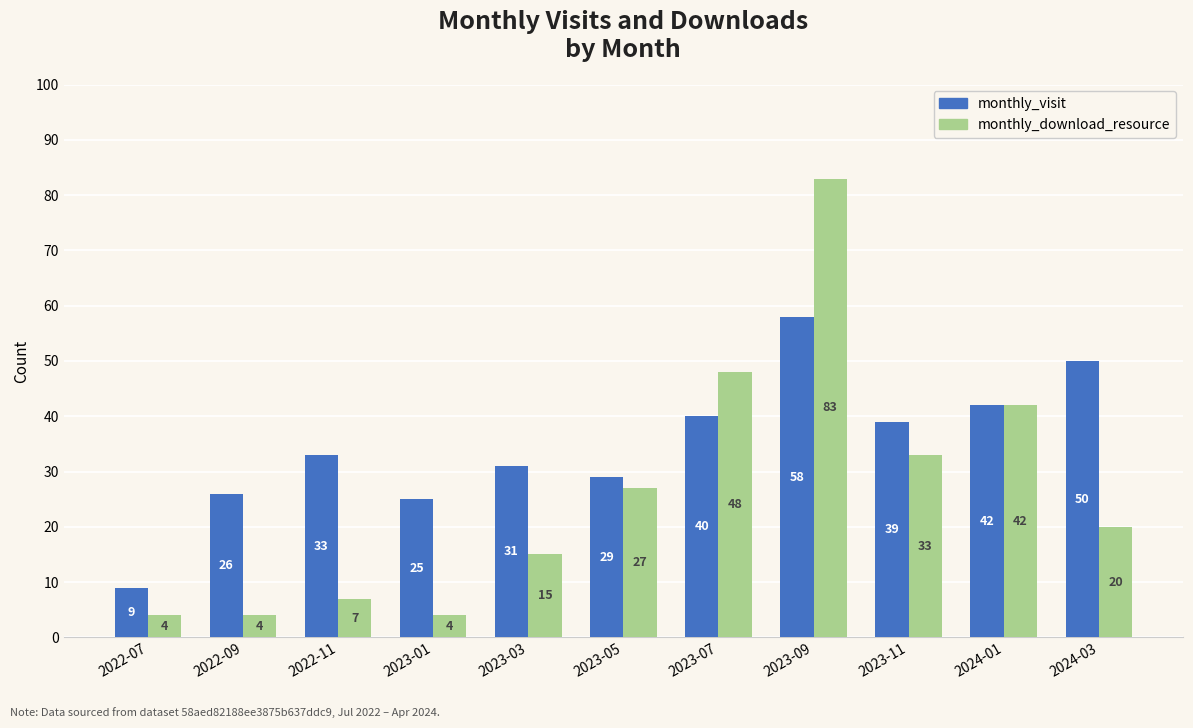

How many data points in monthly_download_resource are less than 20?

5